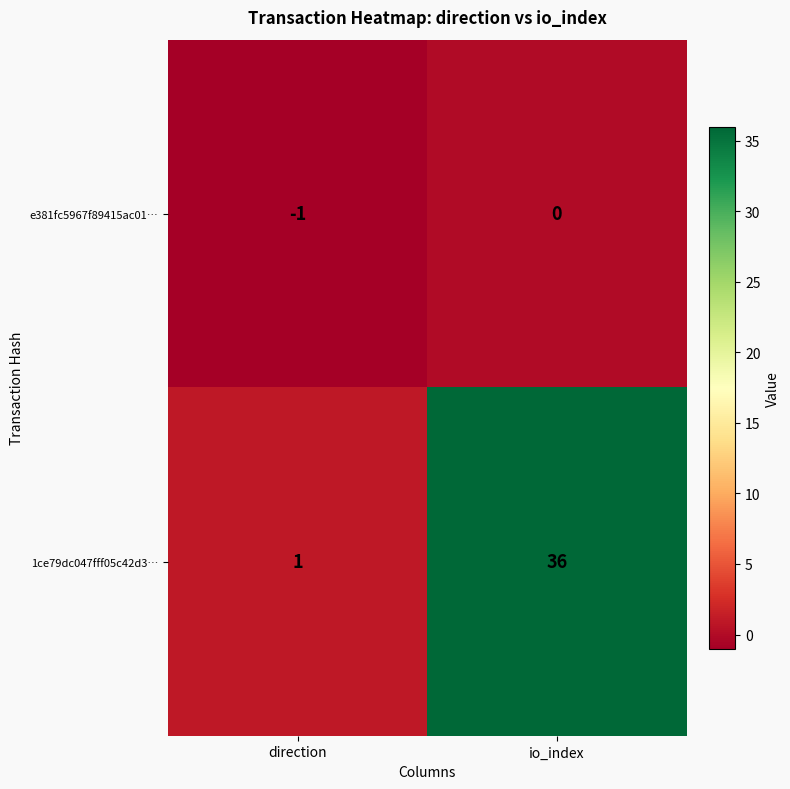

What is the maximum value shown in the chart?

36